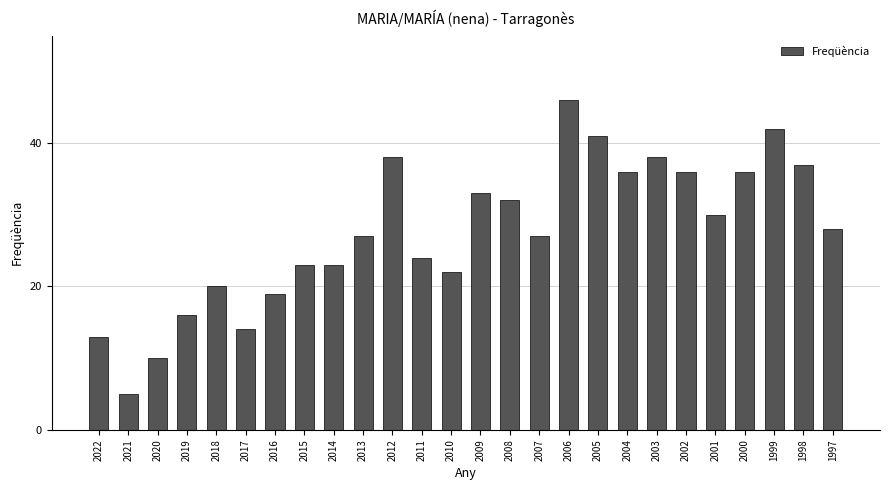

Reading right to left, transcribe all the data shown in this chart.

28	37	42	36	30	36	38	36	41	46	27	32	33	22	24	38	27	23	23	19	14	20	16	10	5	13